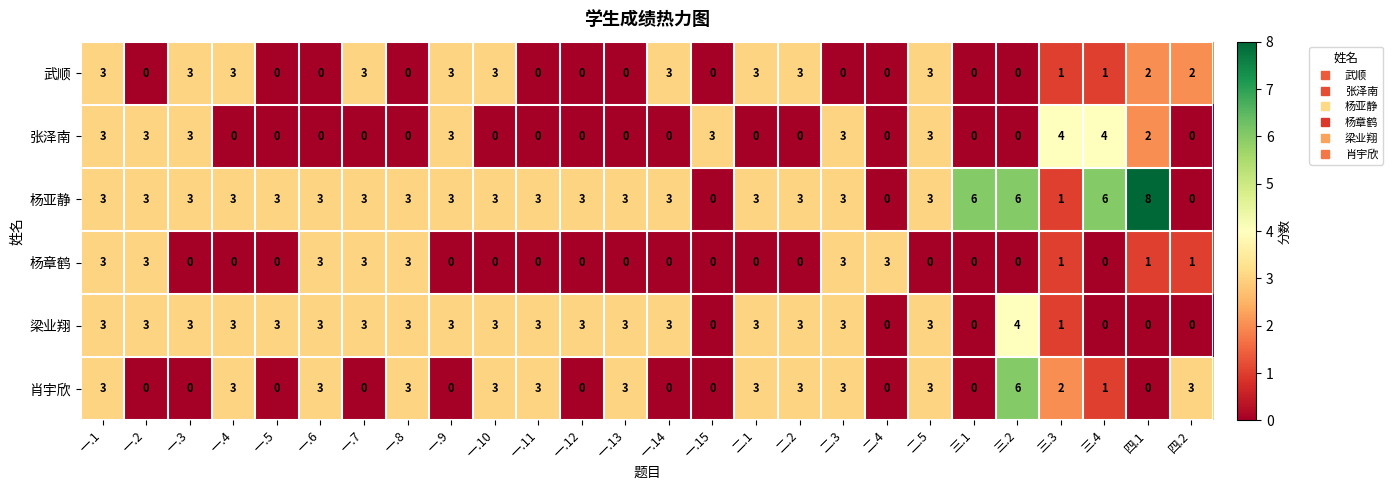

Where does the 武顺 series first go above 1?

一.1